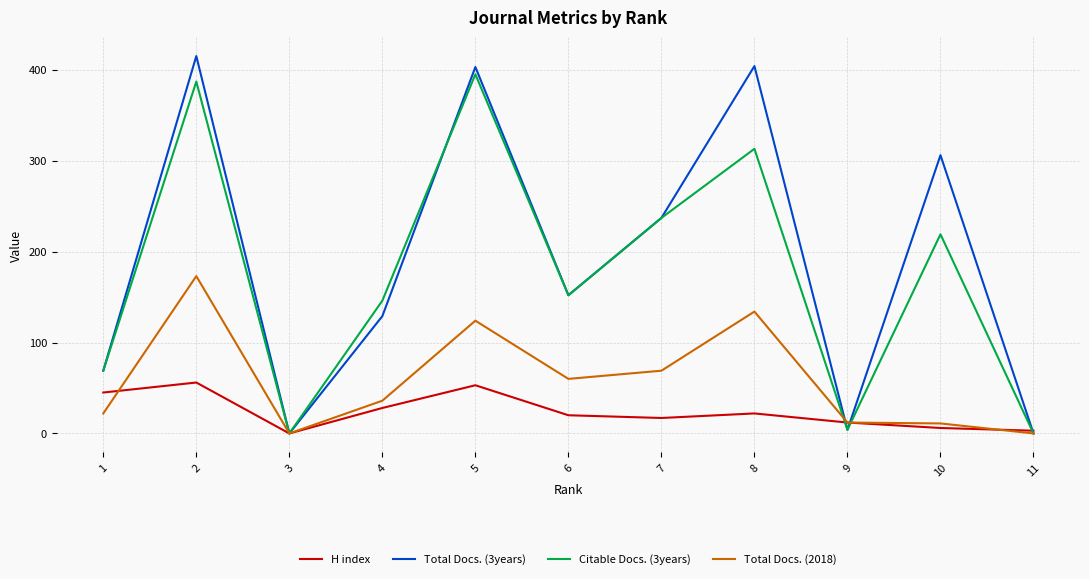

Which series changed the most between 4 and 5?

Total Docs. (3years)